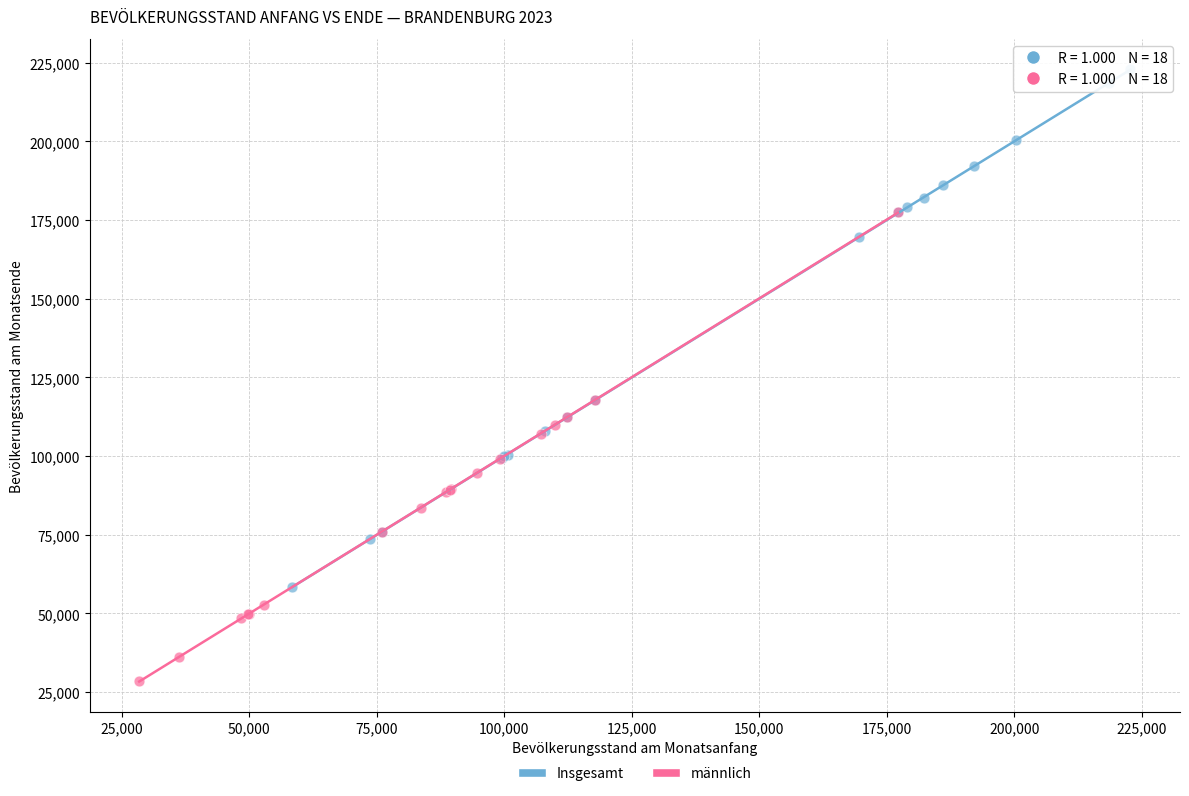

Which series has the largest Y range (max minus min)?

Insgesamt